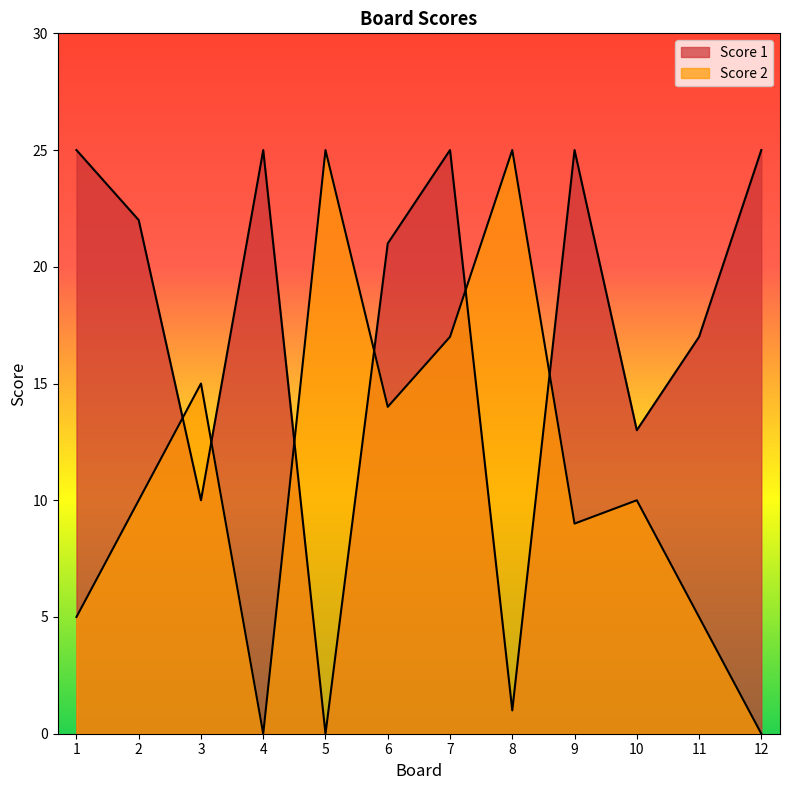

Which series has the largest total across all categories?

Score 1